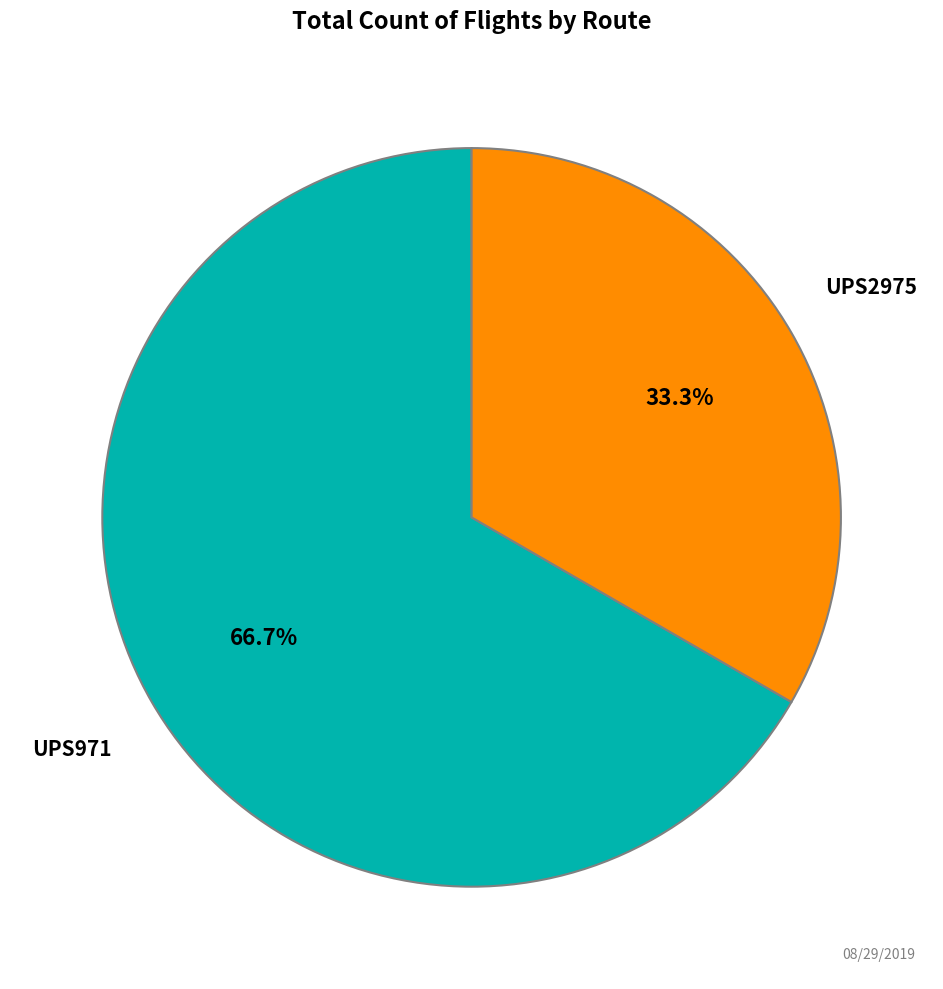

How many segments does this pie chart have?

2